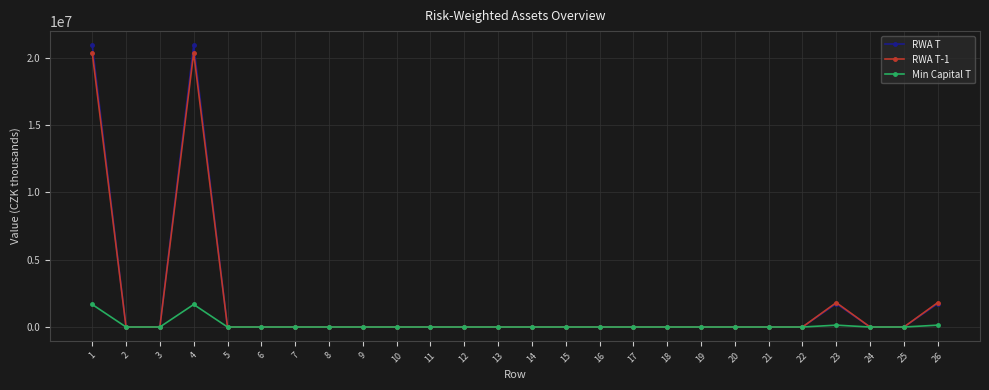

What is the highest value of the RWA T series?

20947650.0